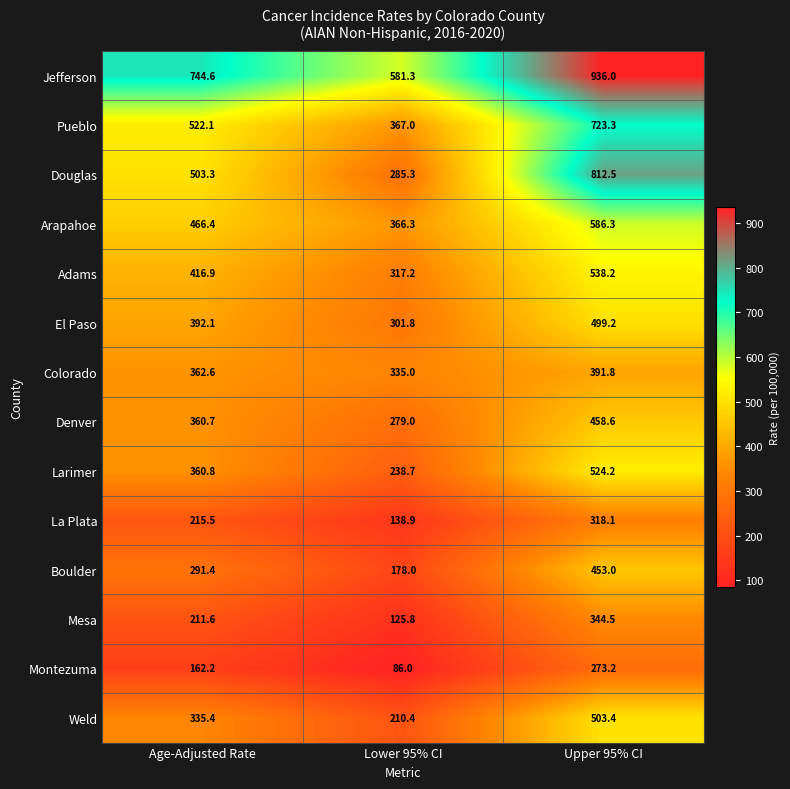

What is the difference between the highest and lowest values at Lower 95% CI?

495.3